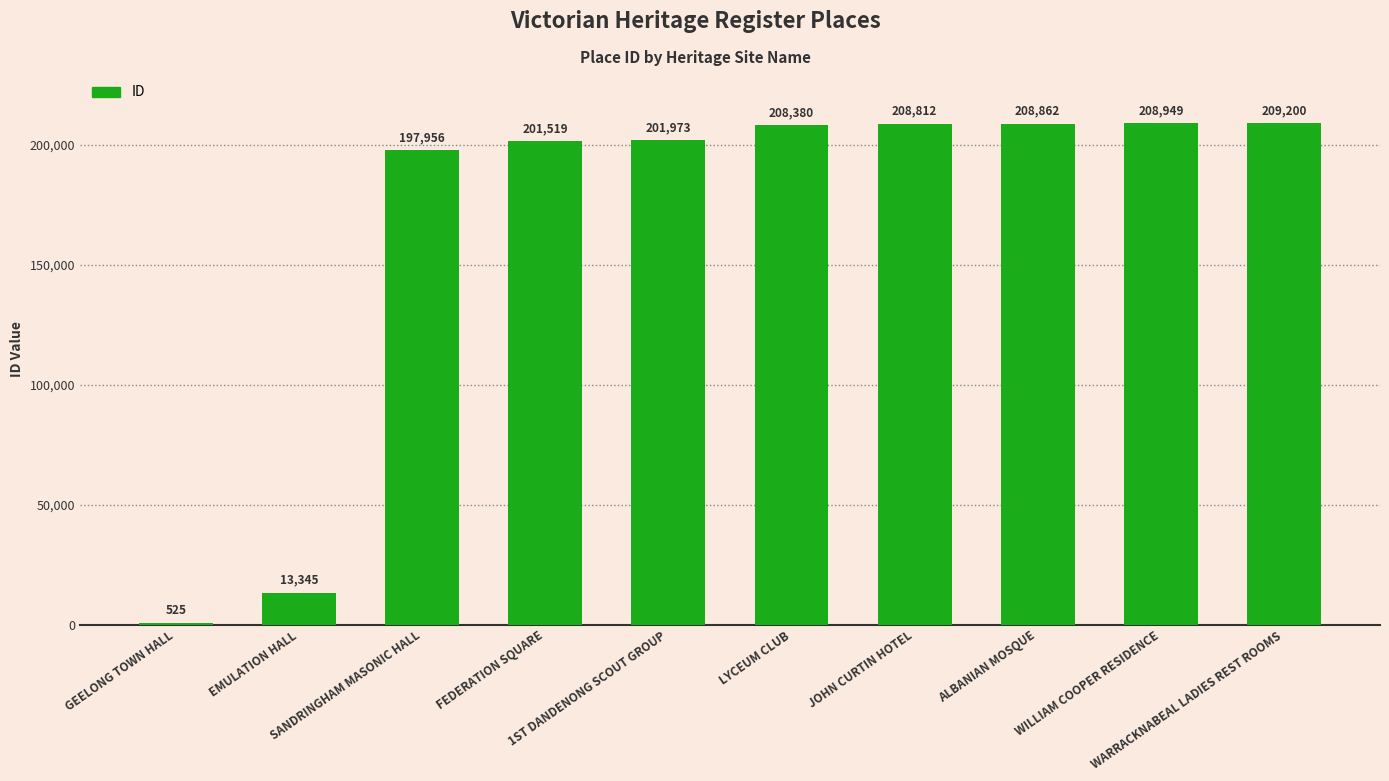

Does the chart contain stacked bars?

No